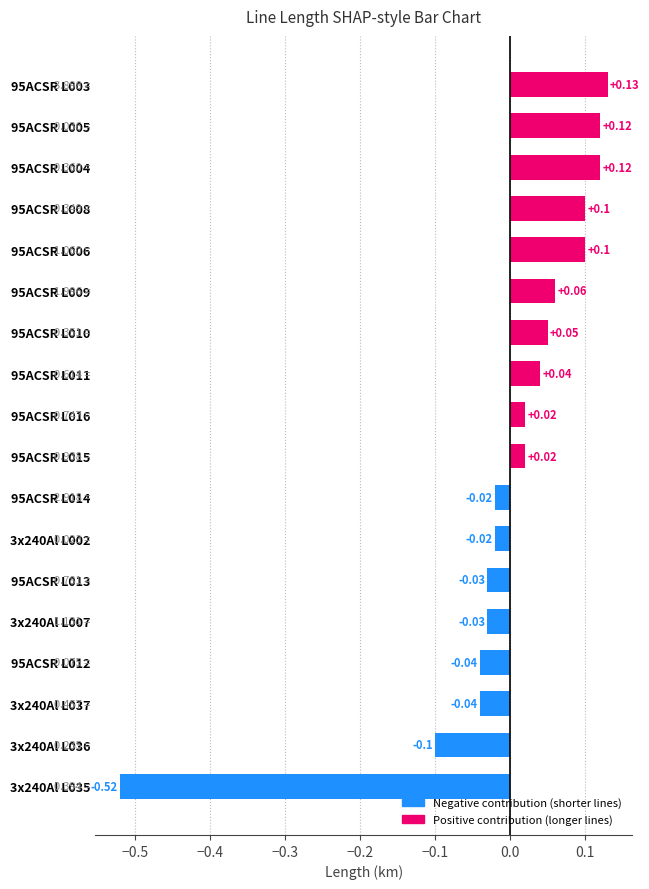

What is the difference between the values at 3x240Al L035 and 95ACSR L015?

0.5